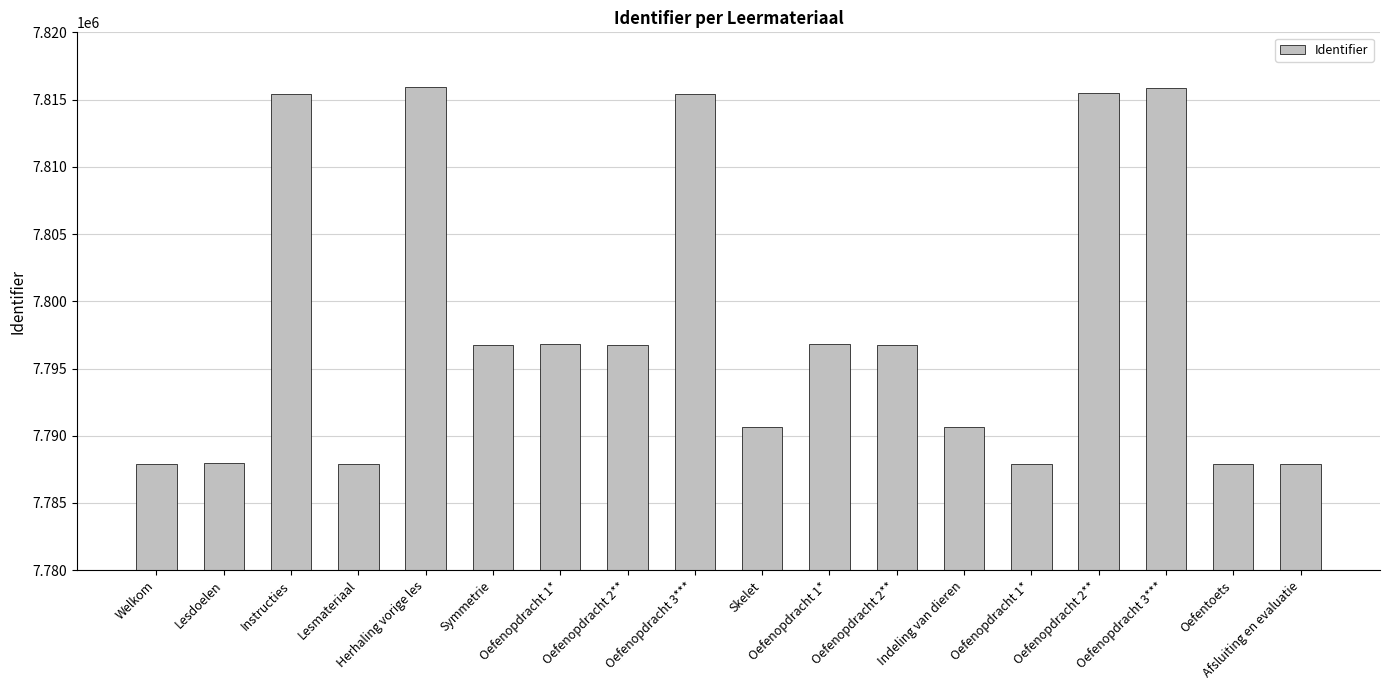

Count the number of data series in this chart.

1